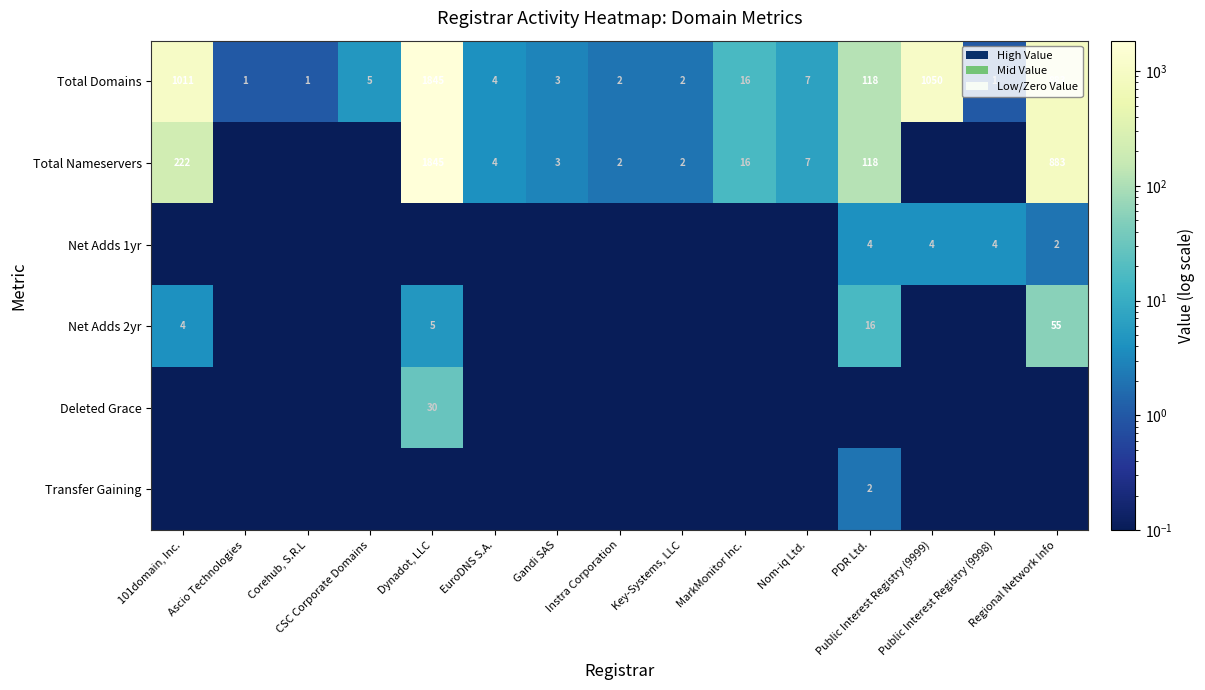

Rank the categories by Deleted Grace value from lowest to highest.

101domain, Inc., Ascio Technologies, Corehub, S.R.L, CSC Corporate Domains, EuroDNS S.A., Gandi SAS, Instra Corporation, Key-Systems, LLC, MarkMonitor Inc., Nom-iq Ltd., PDR Ltd., Public Interest Registry (9999), Public Interest Registry (9998), Regional Network Info, Dynadot, LLC